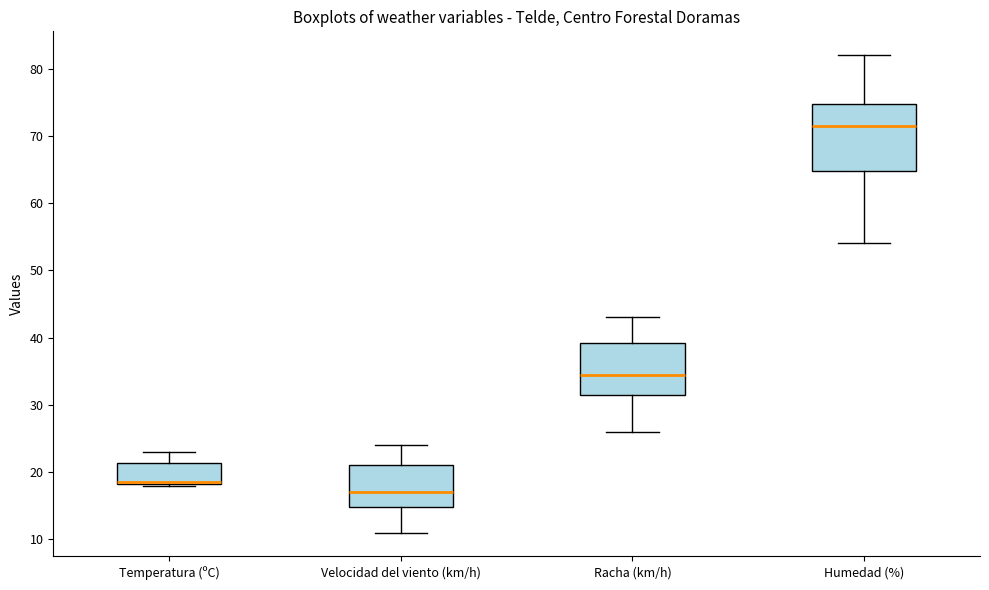

Reading left to right, read every box against the y-axis: the position of its median line, the range the box covers, and the ends of its whiskers. The values are not printed on the chart, so give them approximately, as read against the axis.

Temperatura (ºC): median 19 (drawn on the box's lower edge), box 18 to 21, whiskers 18 (just below the box's lower edge) to 23
Velocidad del viento (km/h): median 17, box 15 to 21, whiskers 11 to 24
Racha (km/h): median 35, box 32 to 39, whiskers 26 to 43
Humedad (%): median 72, box 65 to 75, whiskers 54 to 82